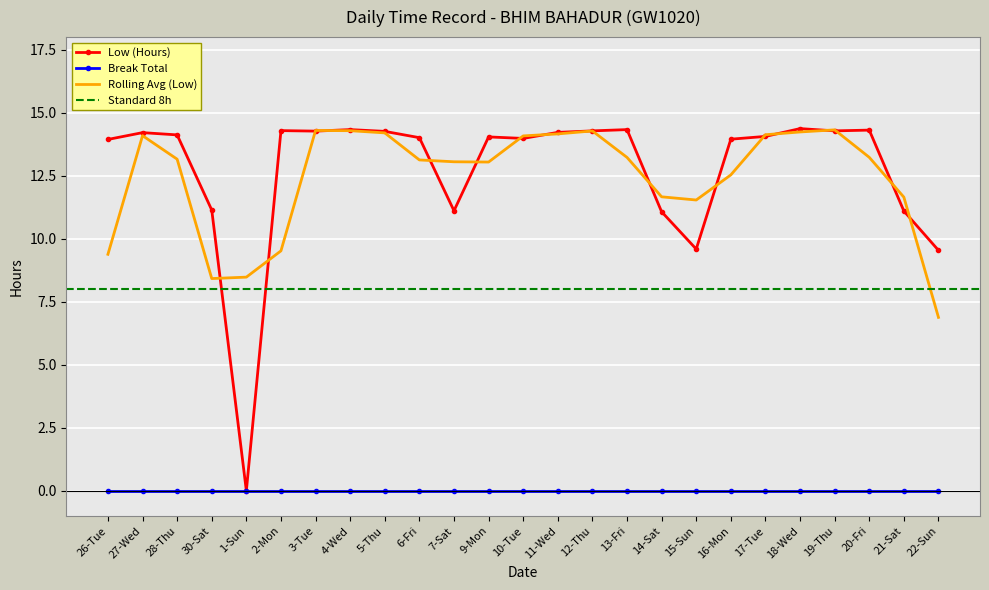

Reading left to right, what are all the values shown in this chart?

13.9	14.2	14.1	11.1	0.0	14.3	14.3	14.3	14.3	14.0	11.1	14.0	14.0	14.2	14.3	14.3	11.1	9.6	13.9	14.1	14.4	14.3	14.3	11.1	9.5